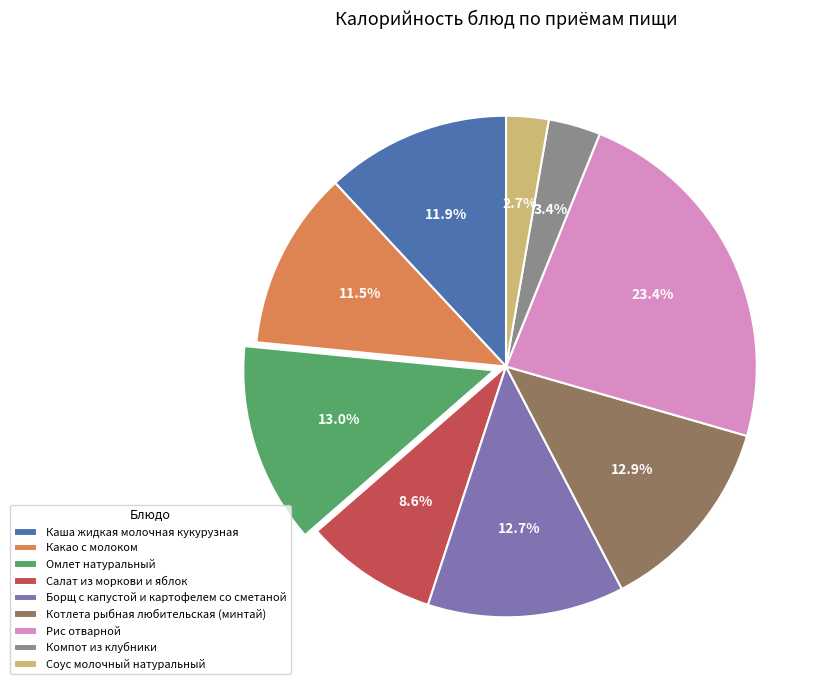

Approximately how many times larger is the value at Рис отварной compared to Компот из клубники?

6.9